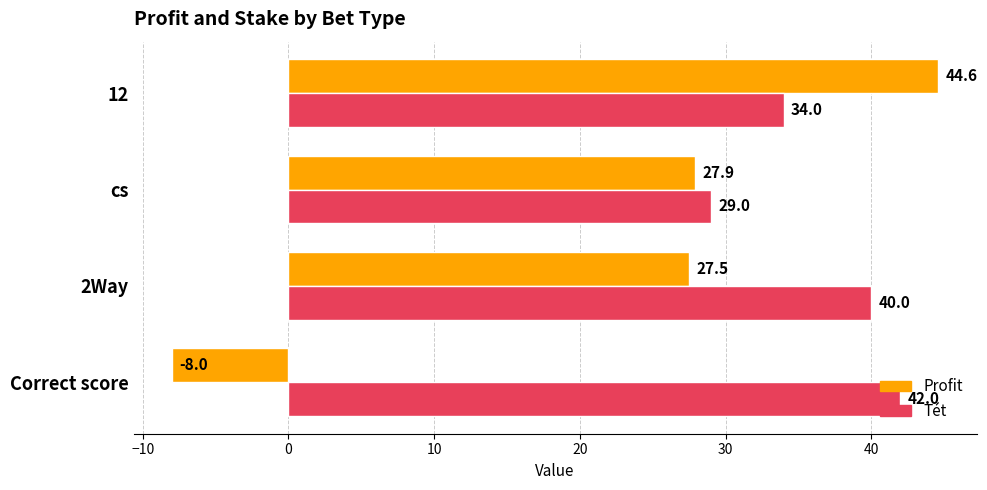

The value of Tét at 2Way is 57.5. True or false?

False